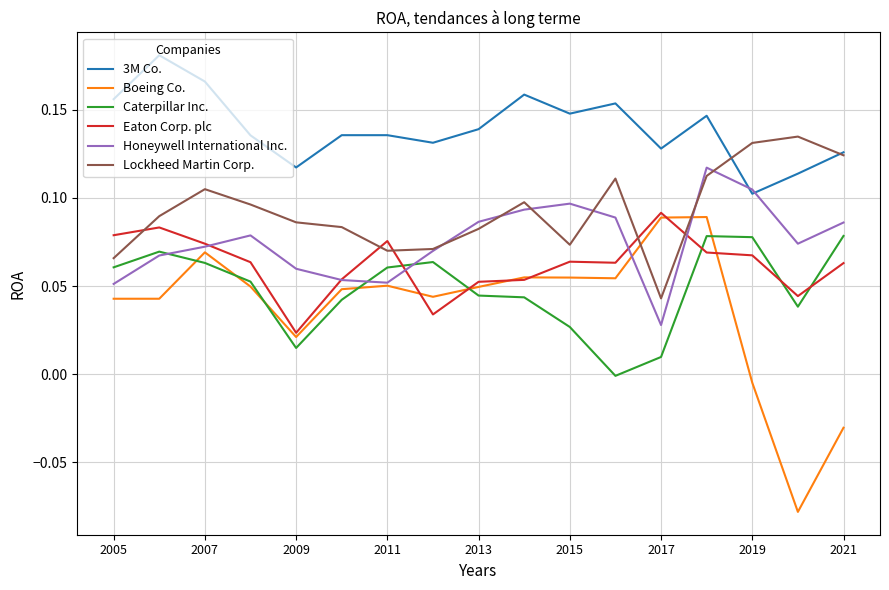

How many distinct data groups are displayed?

6